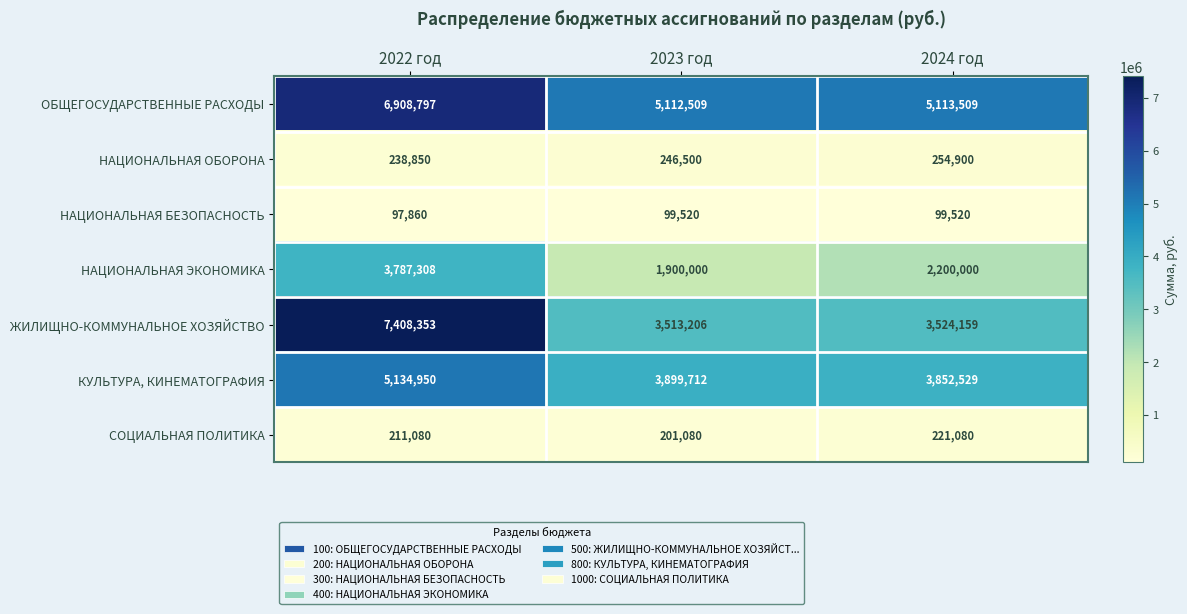

How many data points does each series have?

3